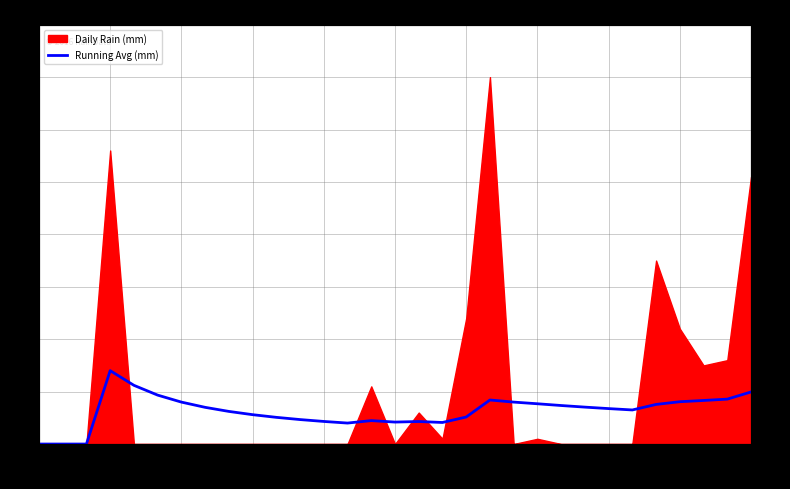

What is the sum of the values at 05-04 and 30?

2.0